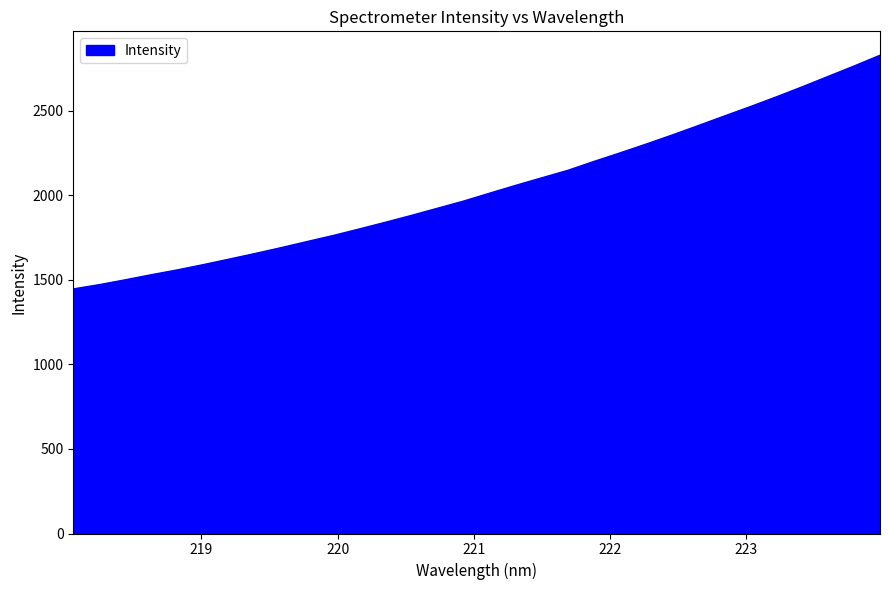

What is the difference between the maximum and minimum values?

1381.2